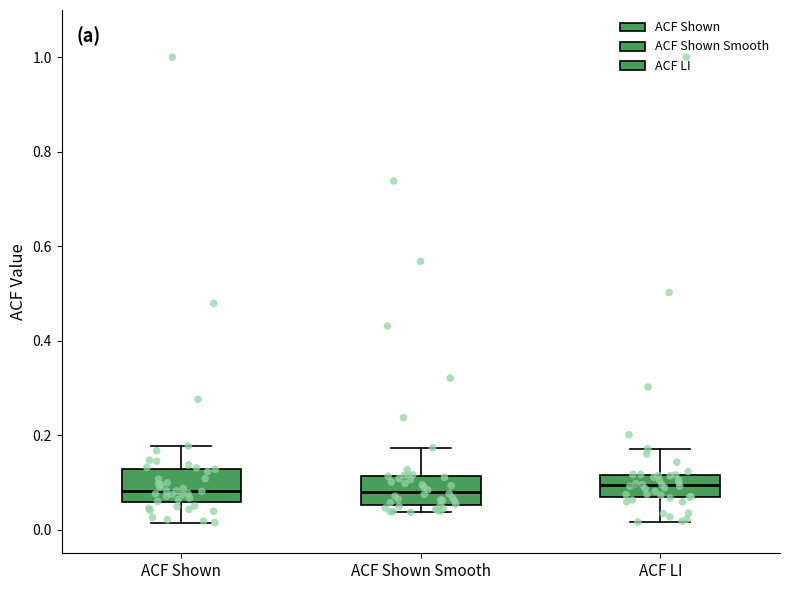

Reading left to right, transcribe this box plot: for each box, give where its median line is, the range the box spans, and where its two whiskers end, as read against the y-axis. The values are not printed on the chart, so give them approximately, as read against the axis.

ACF Shown: median 0.08, box 0.06 to 0.12, whiskers 0.02 to 0.18
ACF Shown Smooth: median 0.08, box 0.06 to 0.12, whiskers 0.04 to 0.18
ACF LI: median 0.10, box 0.06 to 0.12, whiskers 0.02 to 0.18